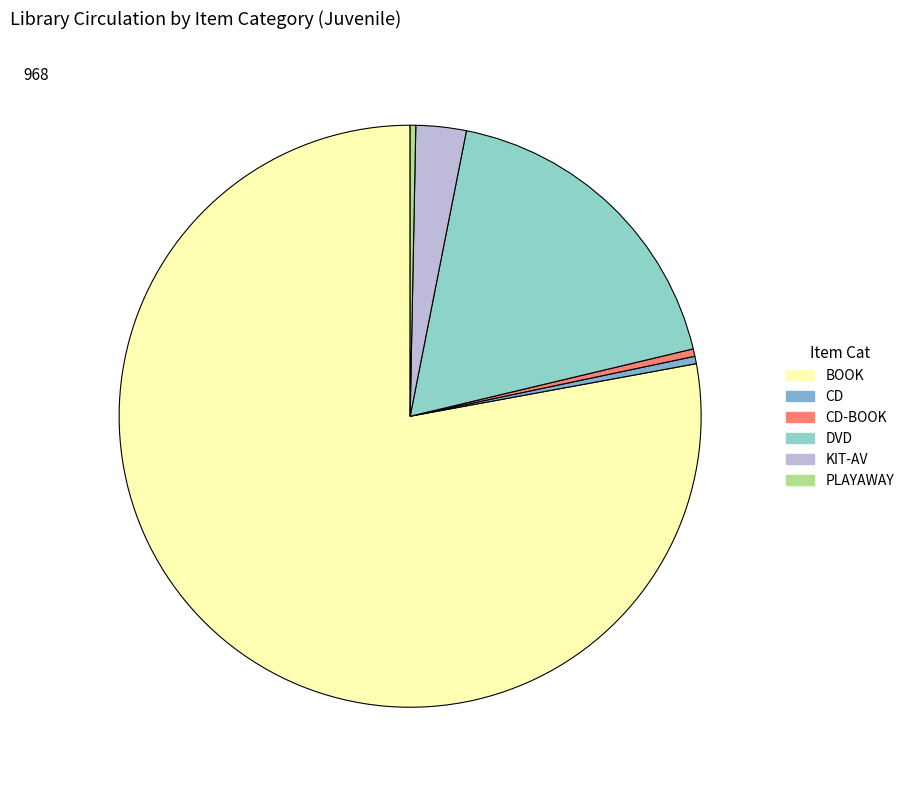

How many slices are in this pie chart?

6